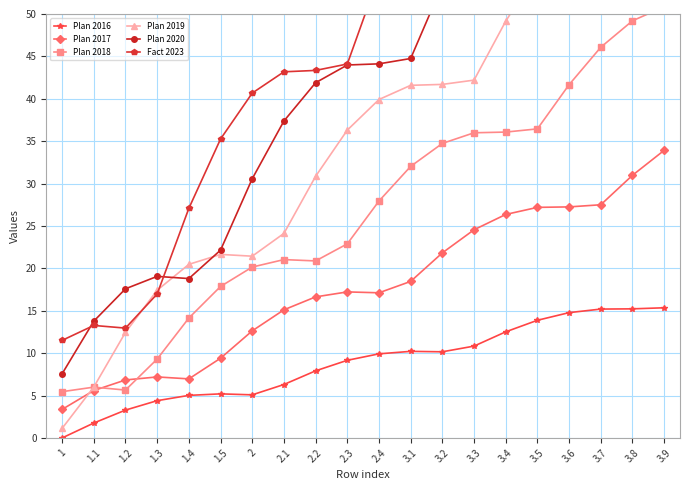

What is the greatest value displayed?

102.4